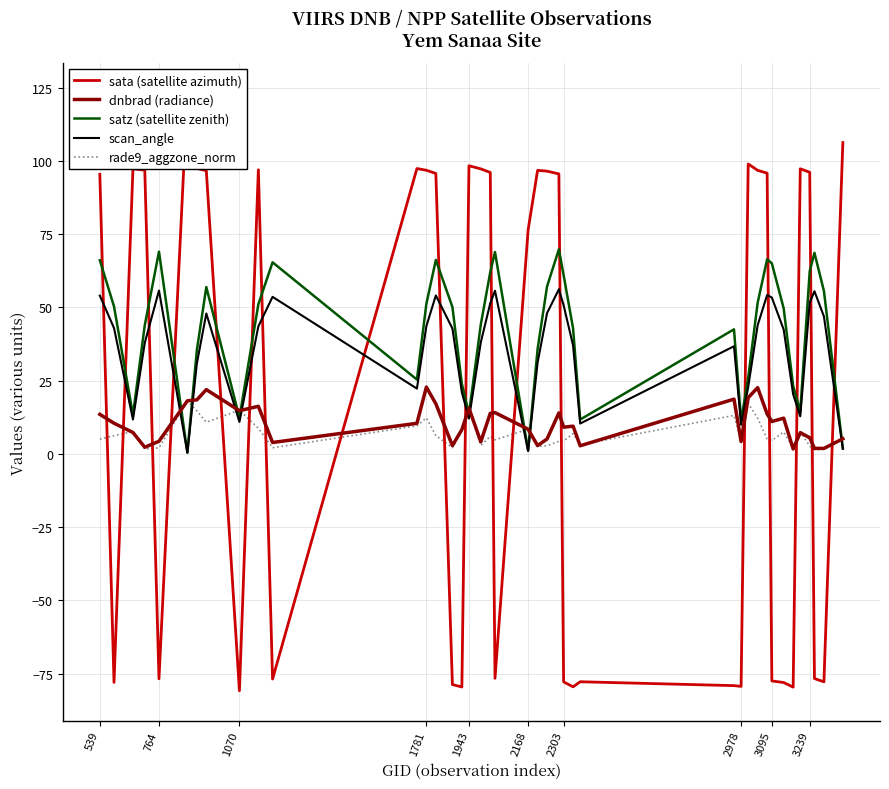

What is the sum of the scan_angle values at 3239 and 3095?

105.0